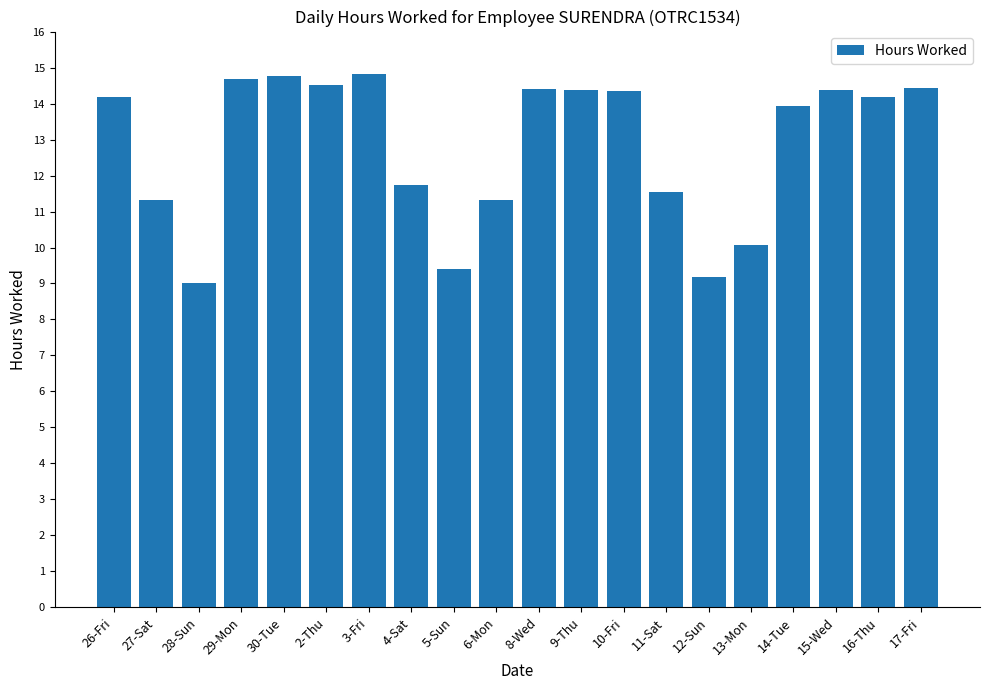

What position from the right is 14-Tue?

4